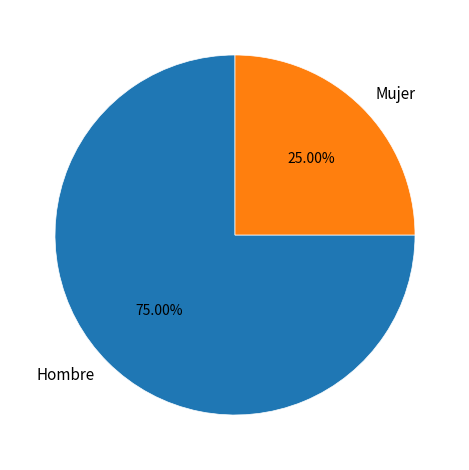

How many segments does this pie chart have?

2